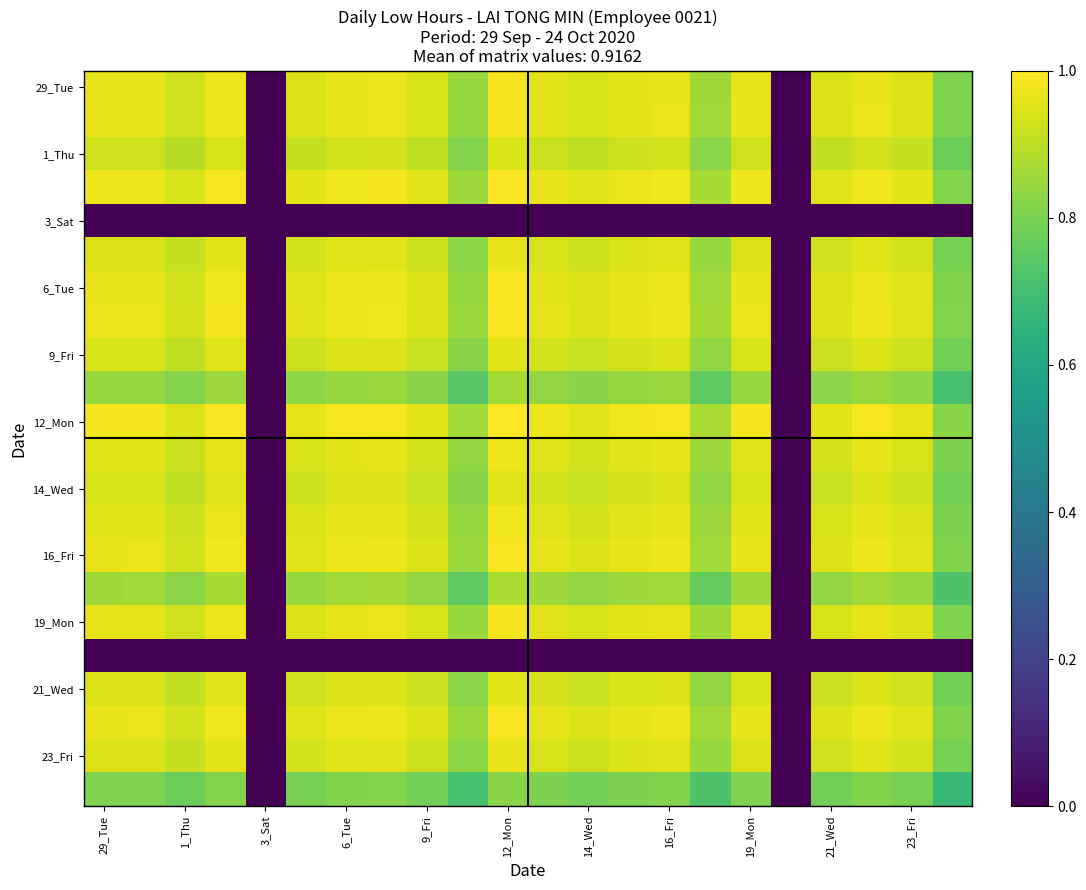

What is the maximum value shown in the chart?

1.0